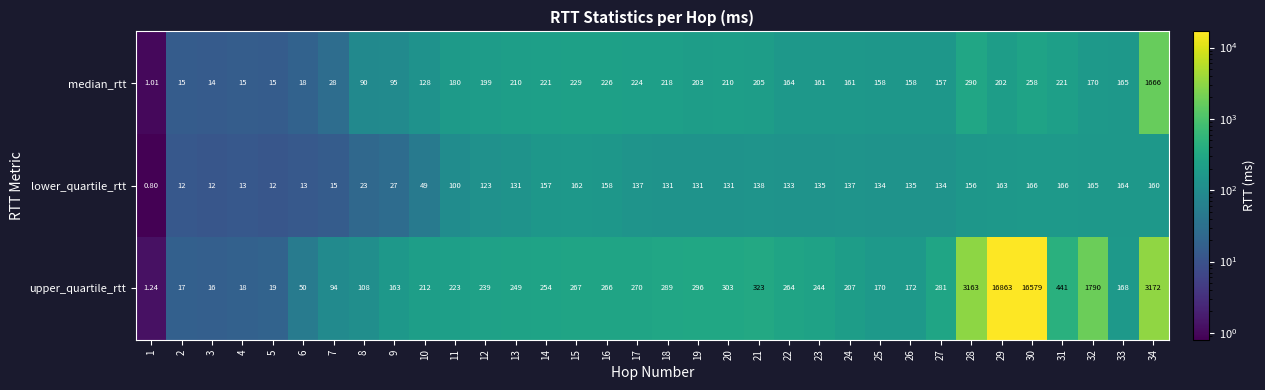

Which category has the highest value across all series?

29